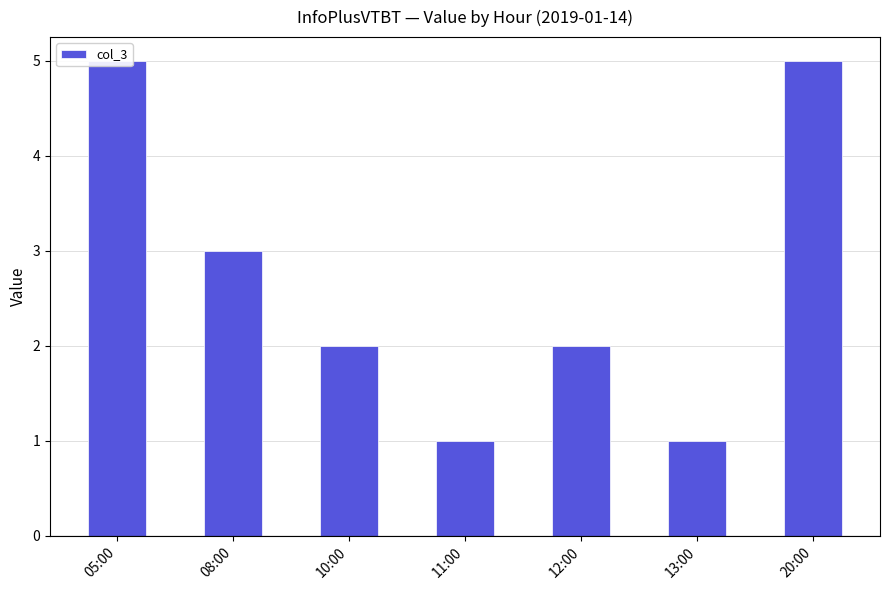

At which label is the value closest to 3?

08:00